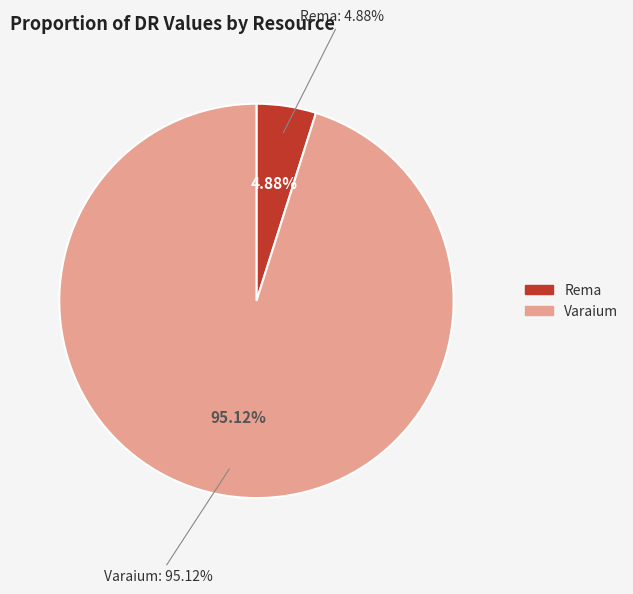

What is the largest slice in the pie chart?

Varaium